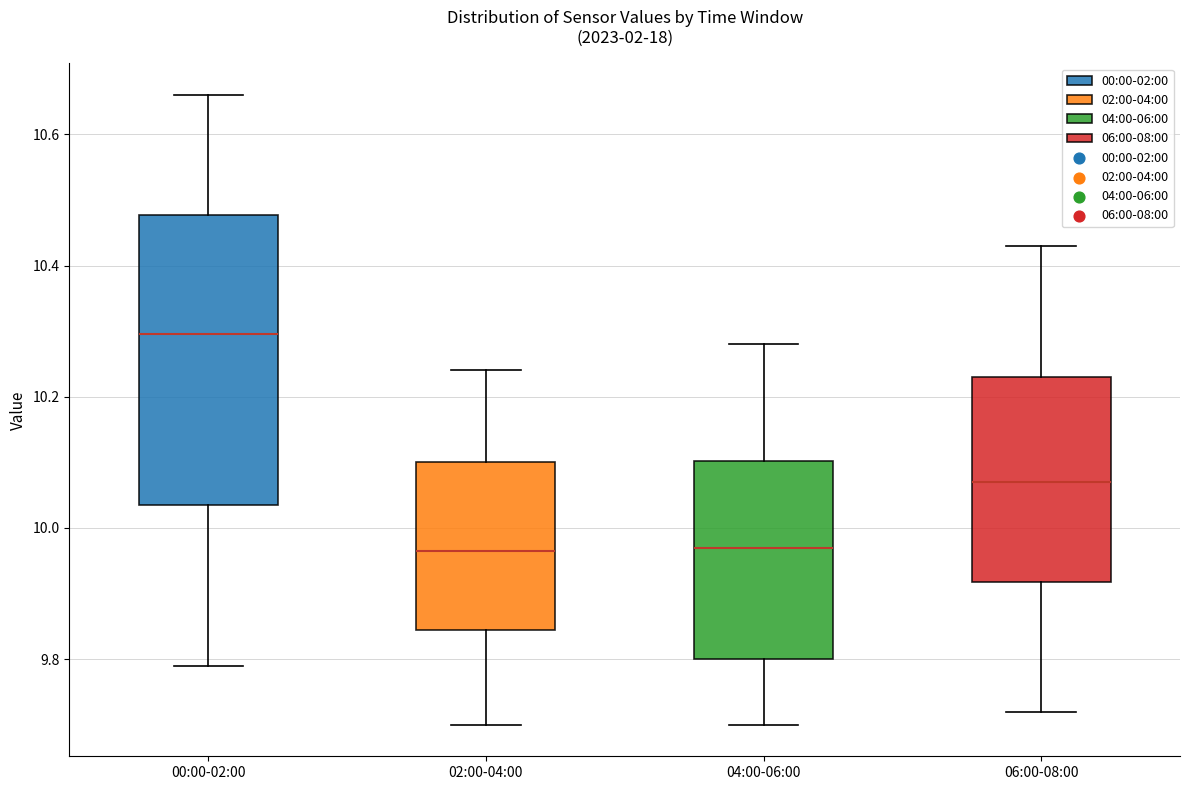

Reading left to right, transcribe this box plot: for each box, give where its median line is, the range the box spans, and where its two whiskers end, as read against the y-axis. The values are not printed on the chart, so give them approximately, as read against the axis.

00:00-02:00: median 10.30, box 10.04 to 10.48, whiskers 9.80 to 10.66
02:00-04:00: median 9.96, box 9.84 to 10.10, whiskers 9.70 to 10.24
04:00-06:00: median 9.98, box 9.80 to 10.10, whiskers 9.70 to 10.28
06:00-08:00: median 10.08, box 9.92 to 10.24, whiskers 9.72 to 10.44